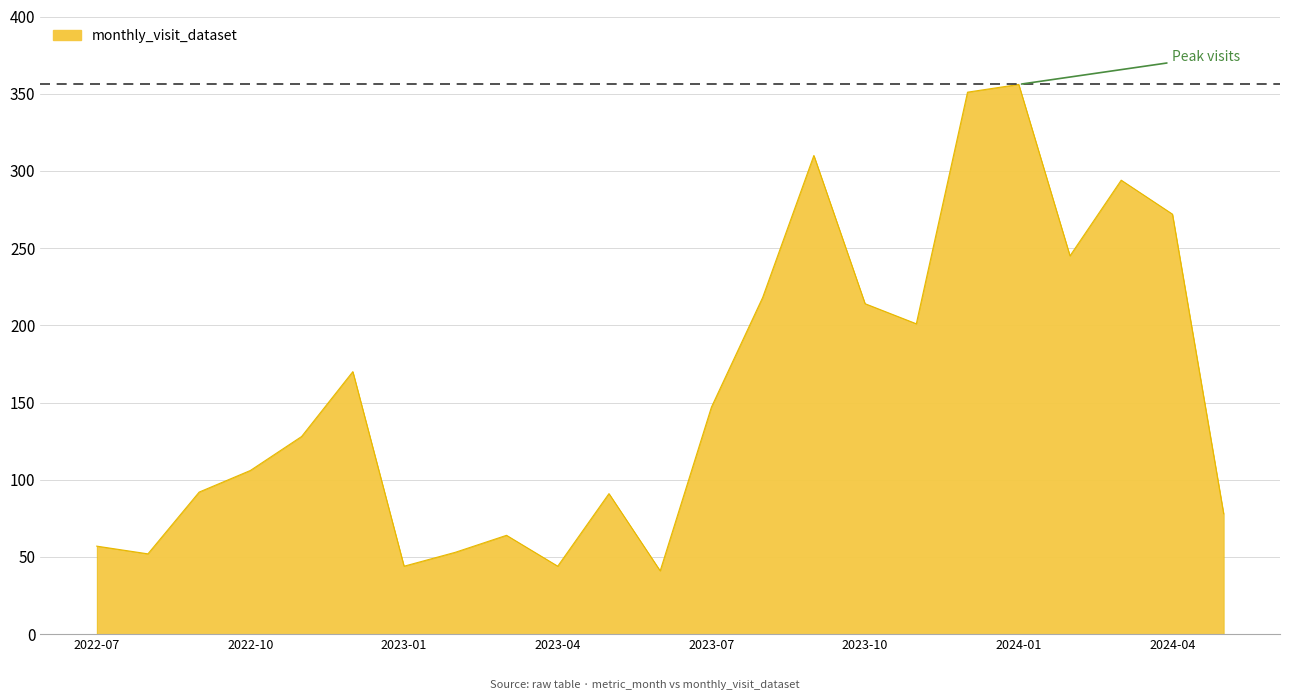

What is the greatest value displayed?

356